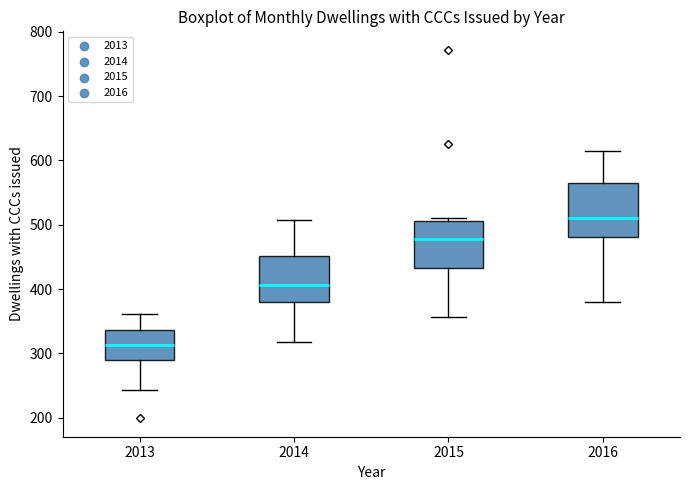

Reading left to right, transcribe this box plot: for each box, give where its median line is, the range the box spans, and where its two whiskers end, as read against the y-axis. The values are not printed on the chart, so give them approximately, as read against the axis.

2013: median 310, box 290 to 340, whiskers 240 to 360
2014: median 410, box 380 to 450, whiskers 320 to 510
2015: median 480, box 430 to 510, whiskers 360 to 510 (just above the box's upper edge)
2016: median 510, box 480 to 560, whiskers 380 to 610